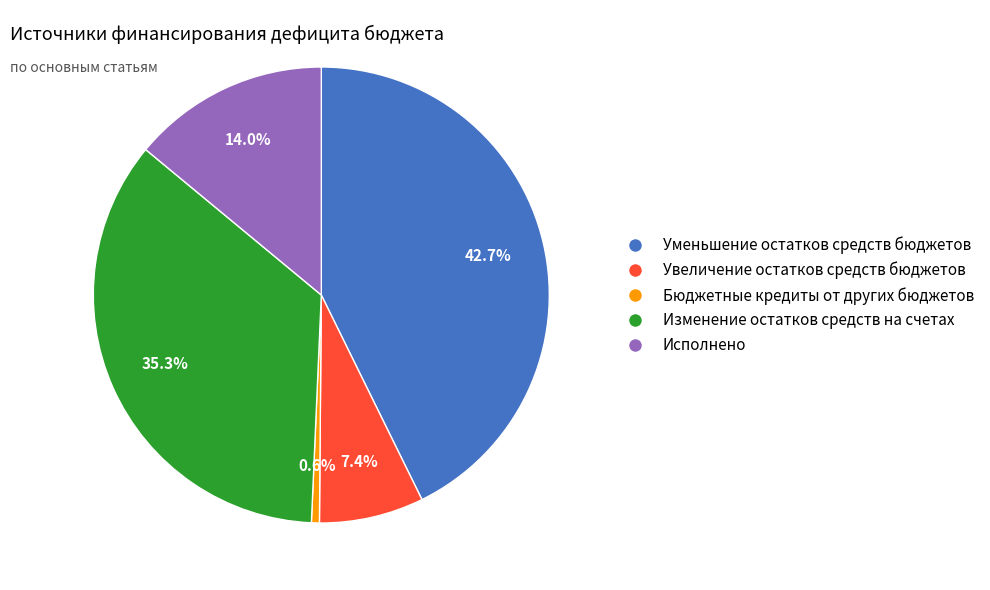

Which slice is the smallest?

Бюджетные кредиты от других бюджетов